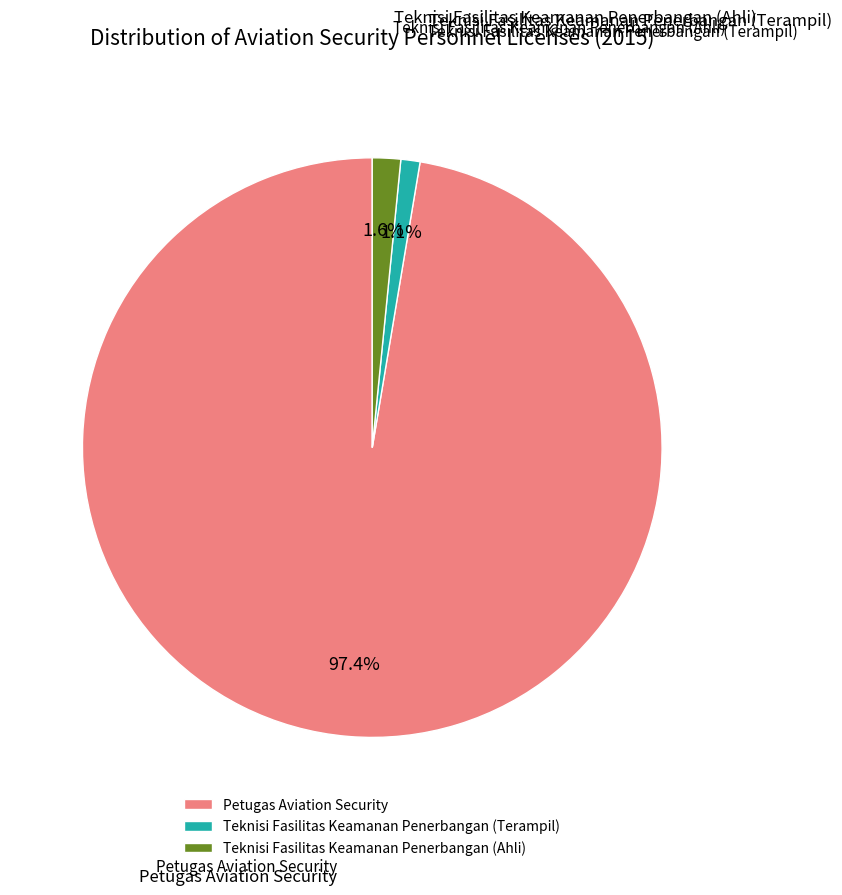

Combined, do Teknisi Fasilitas Keamanan Penerbangan (Ahli) and Teknisi Fasilitas Keamanan Penerbangan (Terampil) account for over 50%?

No